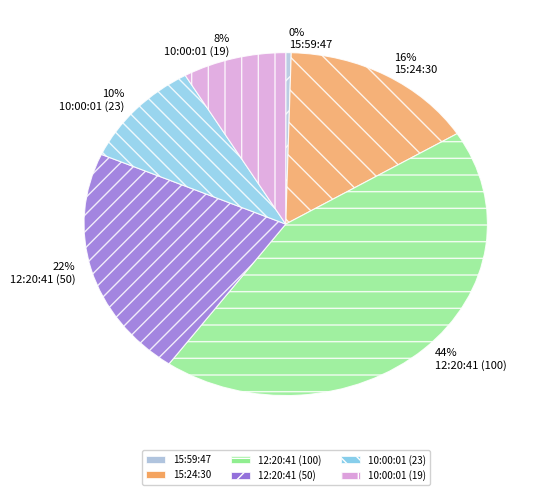

To the nearest percent, what is the average slice percentage?

17%